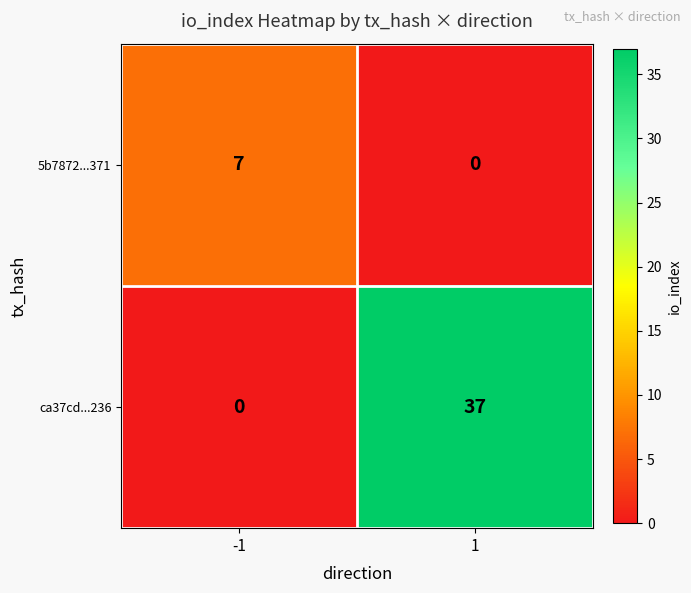

Between -1 and 1, which series saw the biggest shift?

ca37cd...236